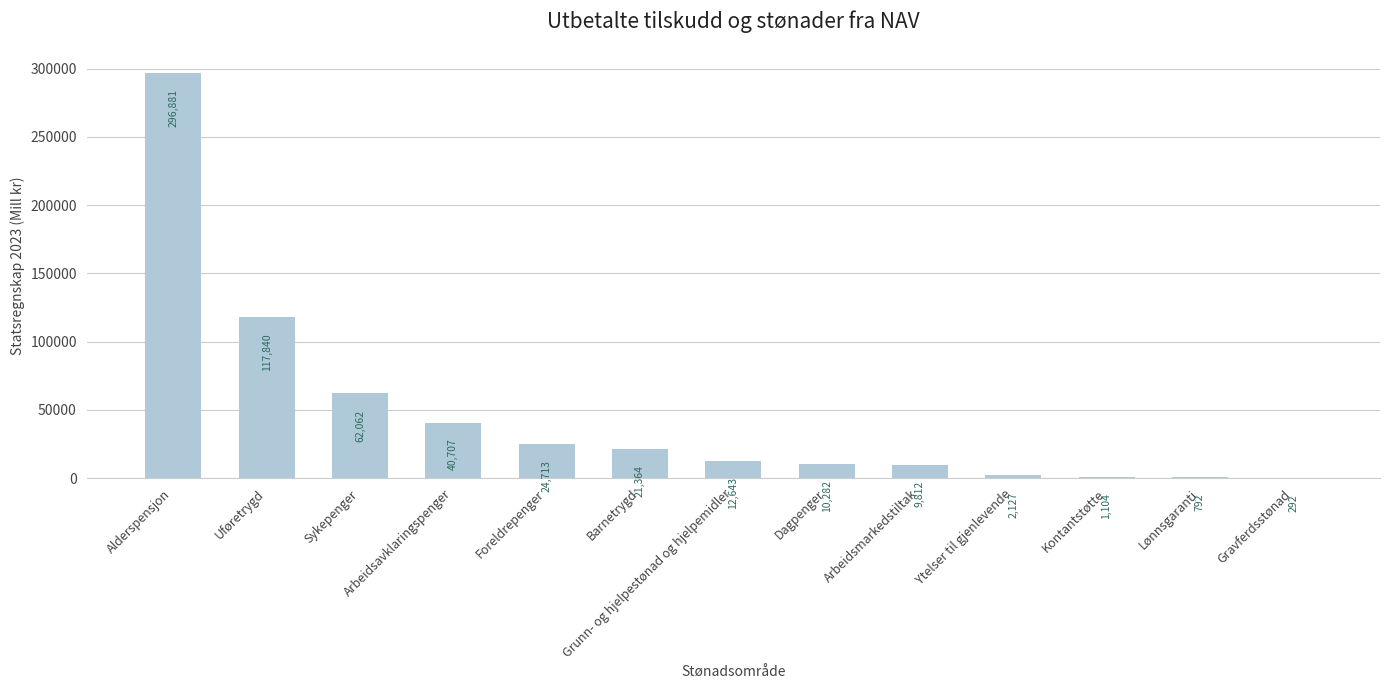

At which label is the value closest to 148586?

Uføretrygd